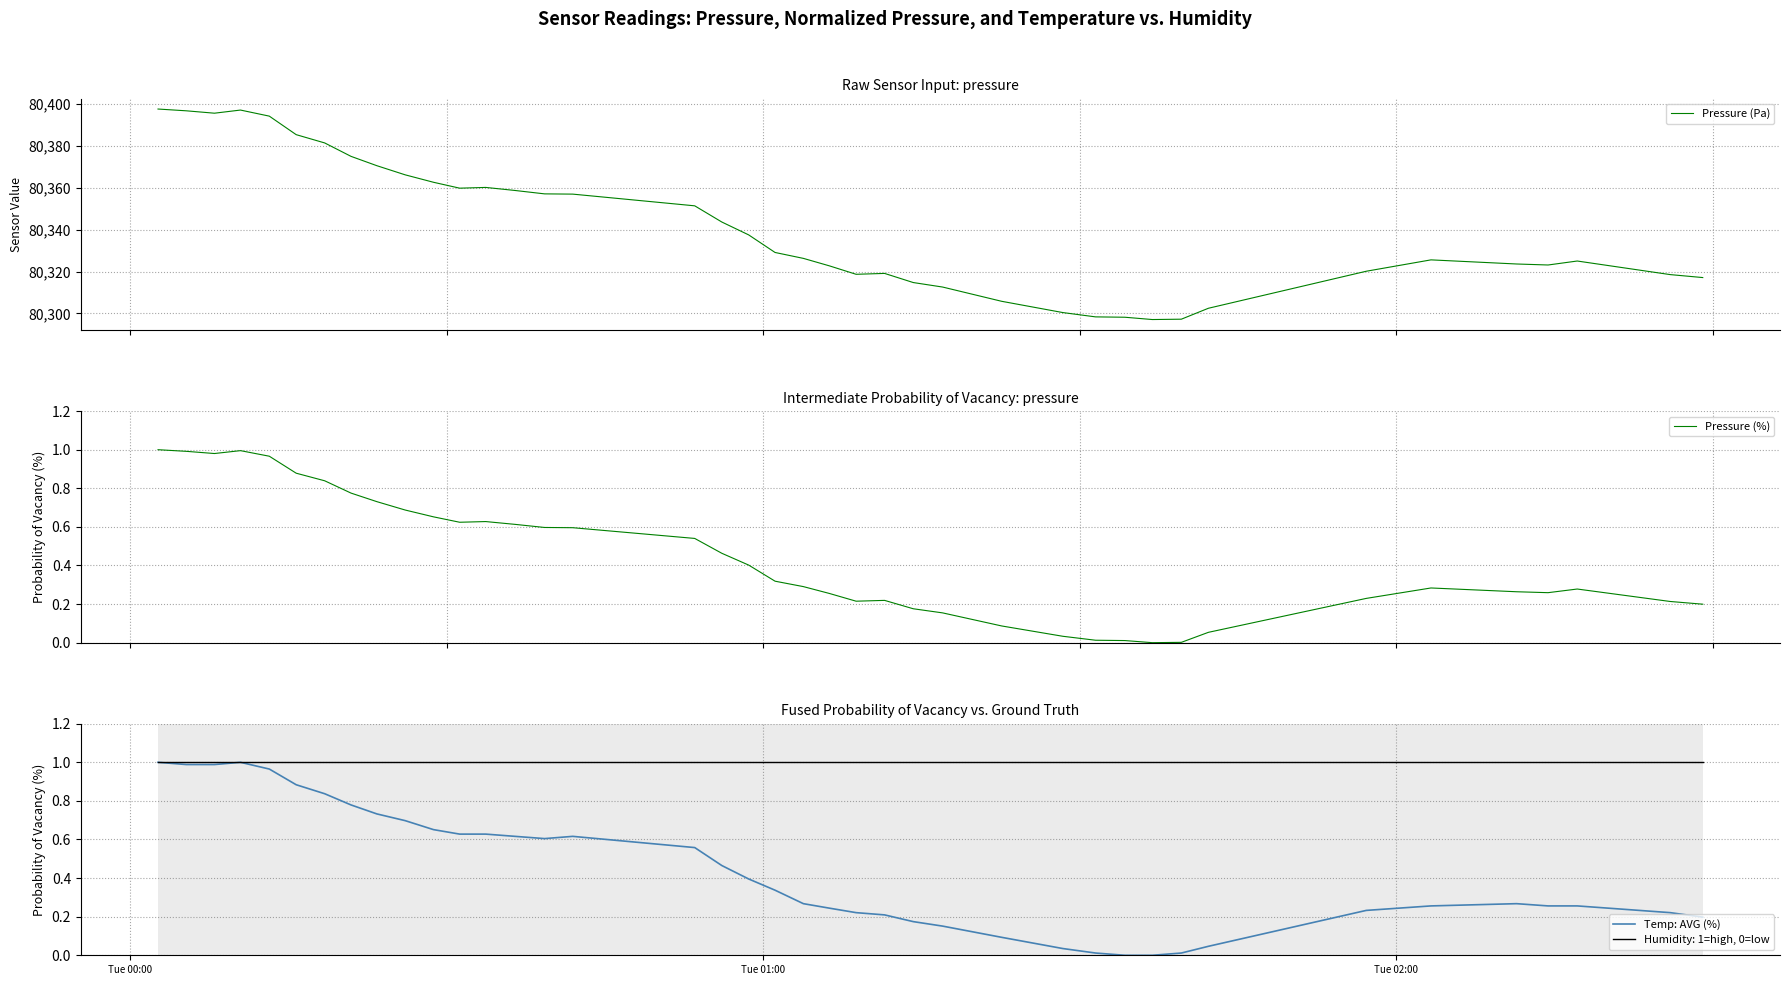

What is the lowest value of the Pressure (Pa) series?

80297.1